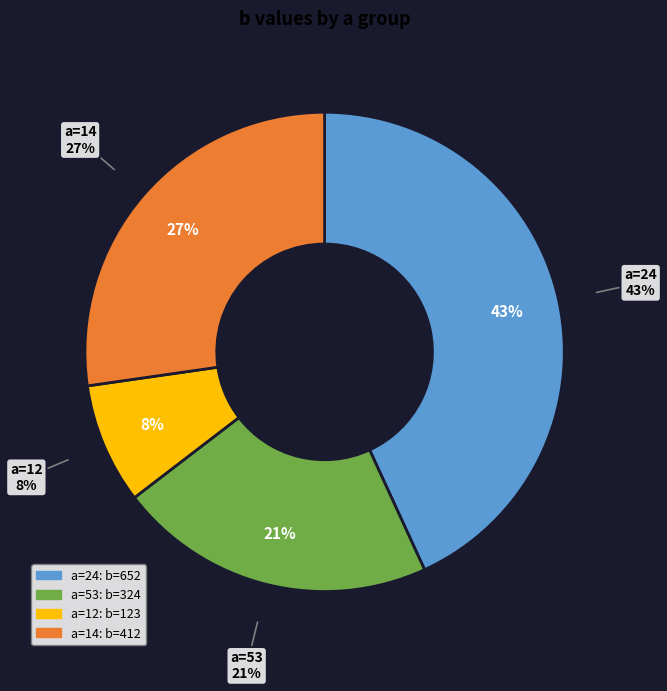

To the nearest percent, what is the combined percentage of 12 and 53?

30%